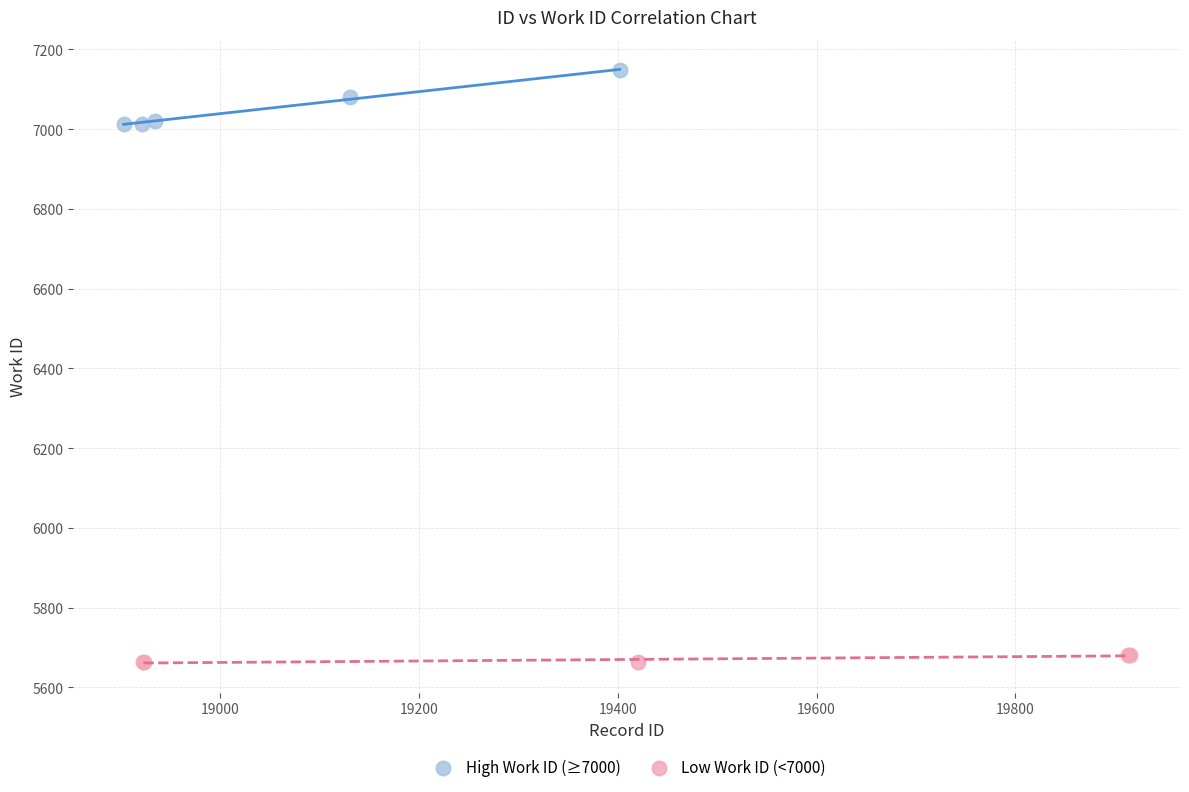

Which series has the largest Y range (max minus min)?

High Work ID (≥7000)